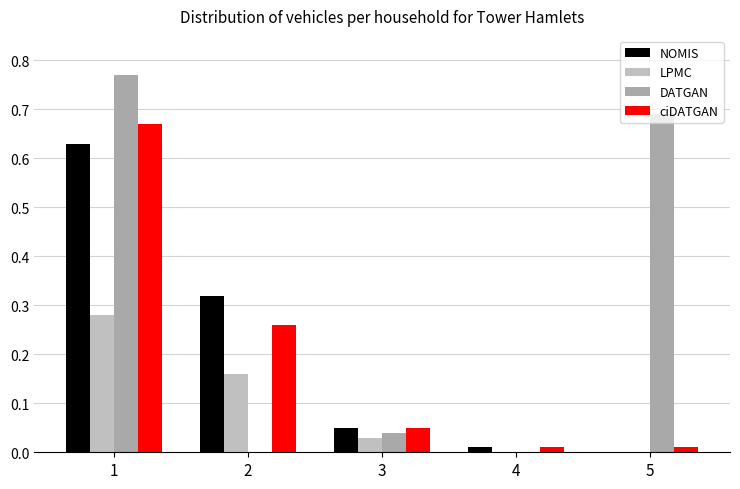

What value does the ciDATGAN series have at 2?

0.3